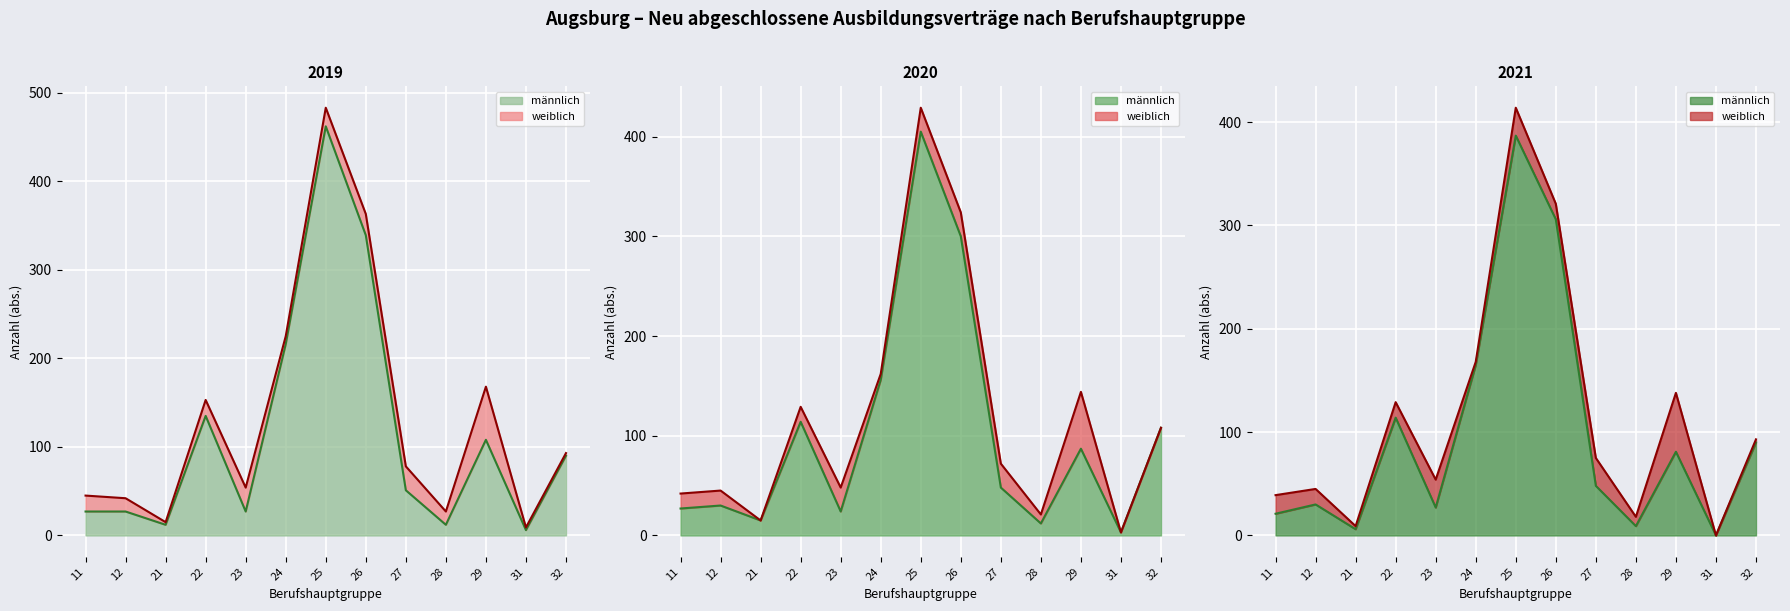

Which series has the largest range (max minus min)?

männlich 2019